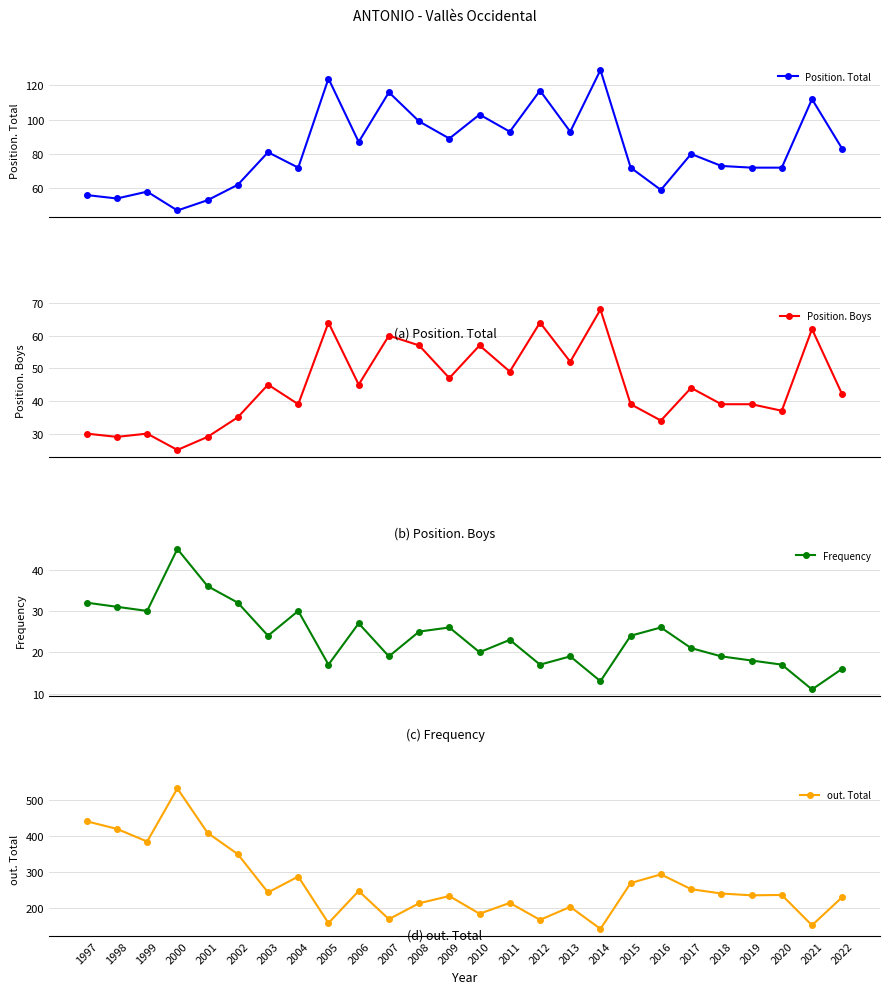

How many values in the Position. Boys series exceed 44?

12